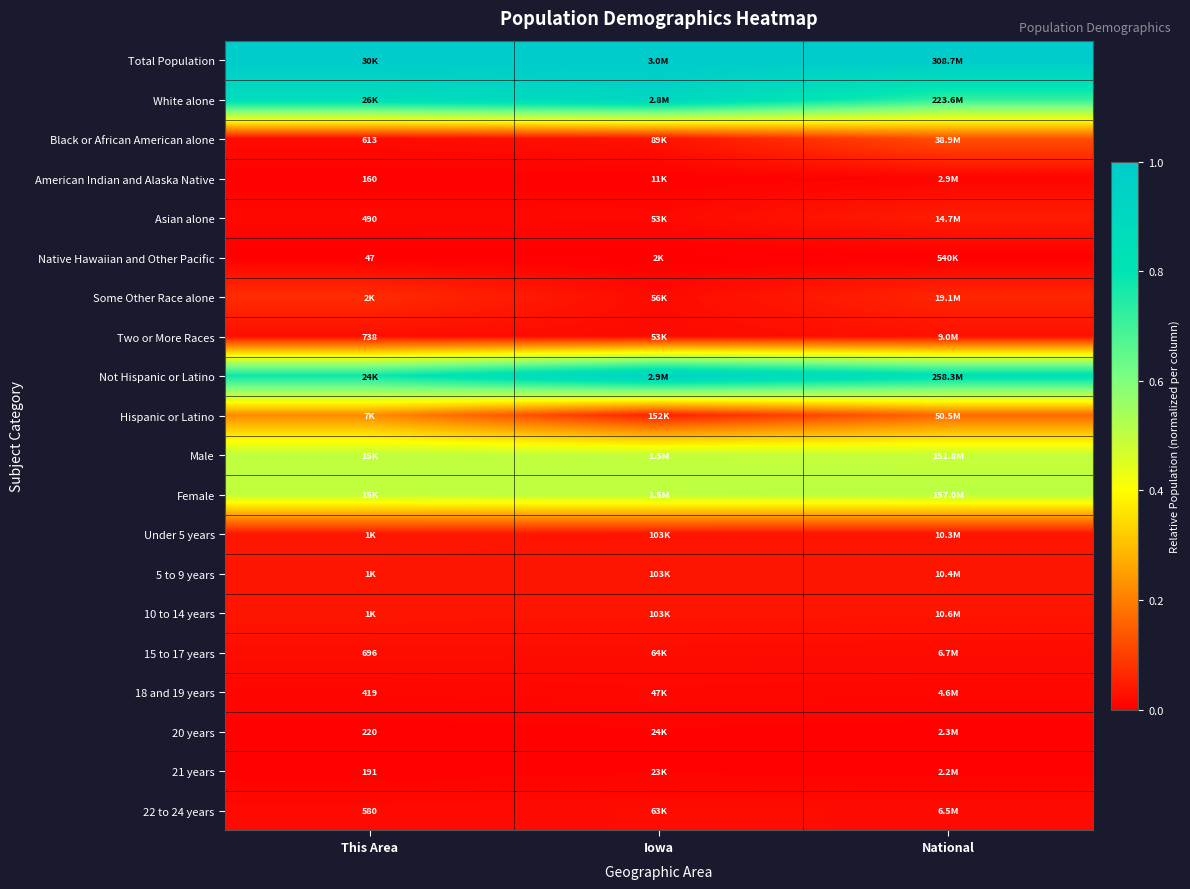

What is the maximum value shown in the chart?

1.0